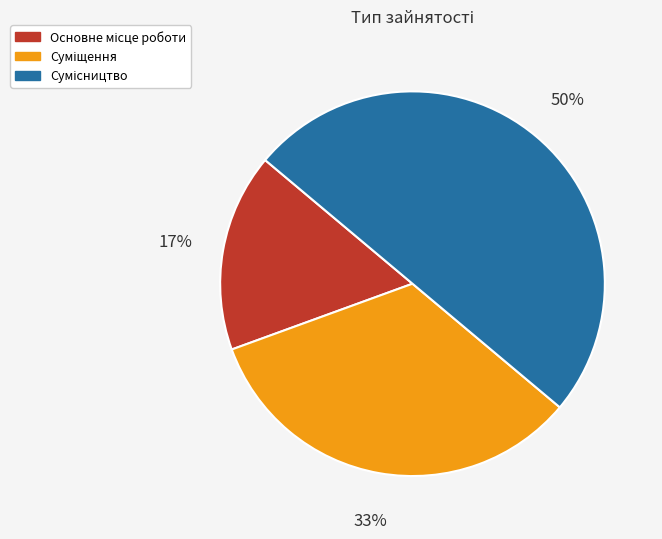

To the nearest percent, what is the difference between the largest and smallest slice percentages?

33%